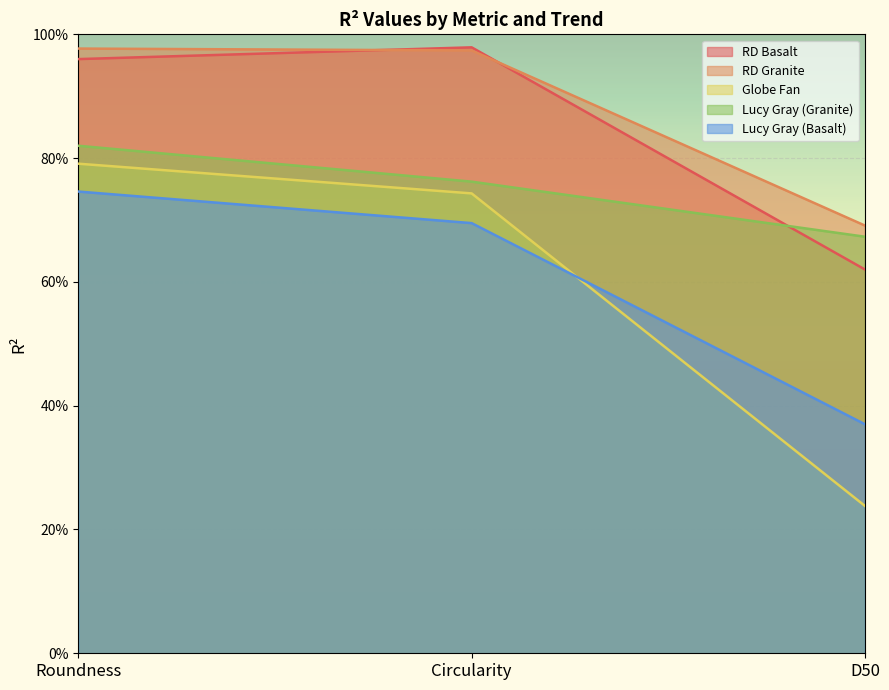

What is the greatest value displayed?

1.0